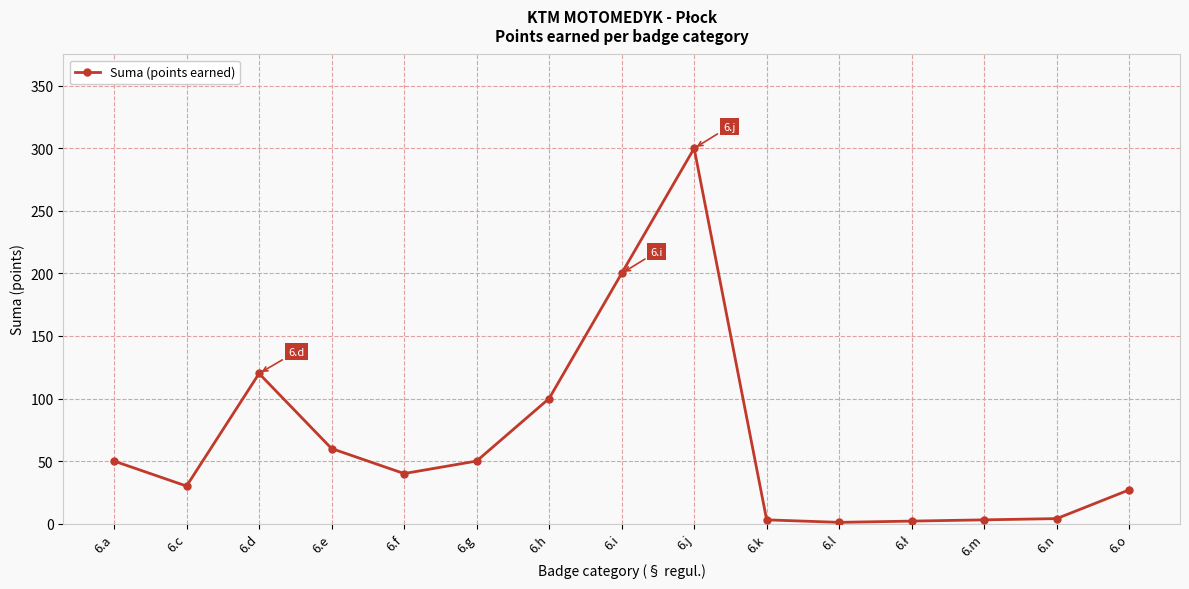

The chart shows a value of 50 at 6.g. True or false?

True